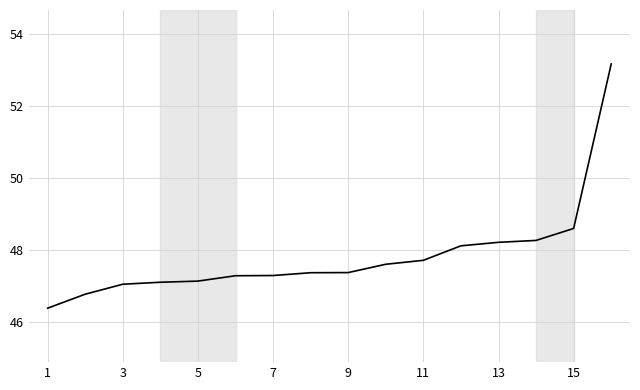

Does the chart display data point markers on the line(s)?

No